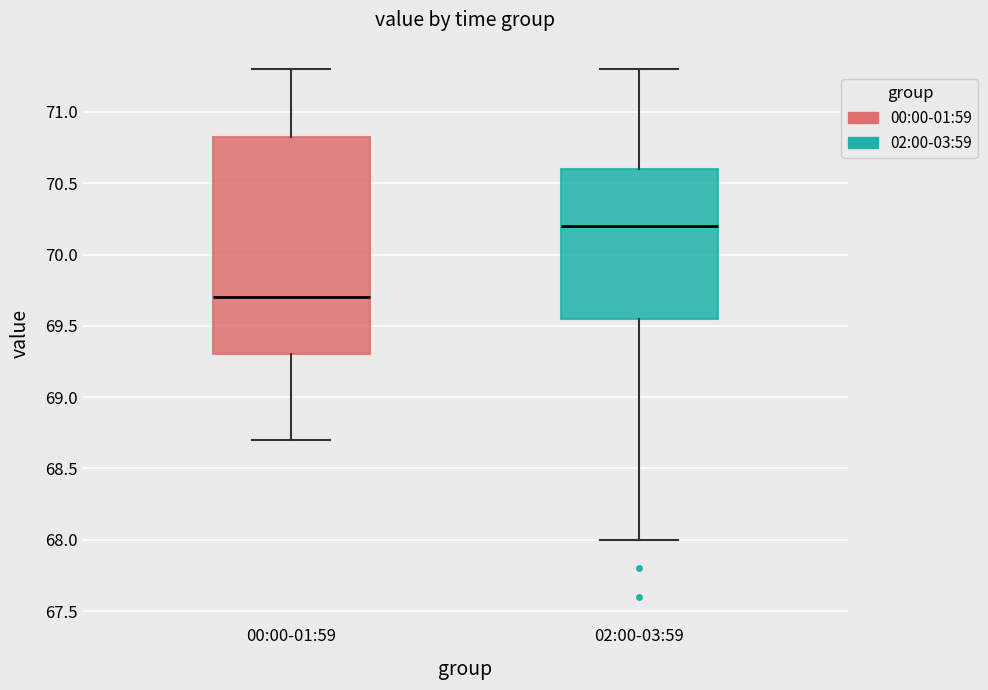

Reading left to right, read every box against the y-axis: the position of its median line, the range the box covers, and the ends of its whiskers. The values are not printed on the chart, so give them approximately, as read against the axis.

00:00-01:59: median 69.70, box 69.30 to 70.85, whiskers 68.70 to 71.30
02:00-03:59: median 70.20, box 69.55 to 70.60, whiskers 68.00 to 71.30